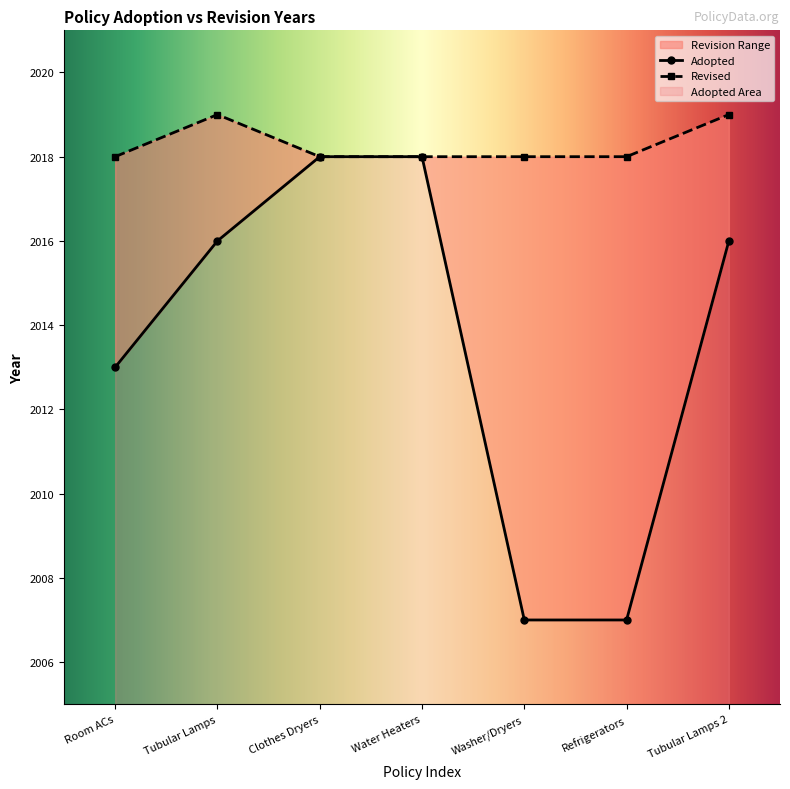

True or false: Adopted and Revised cross at least once.

False